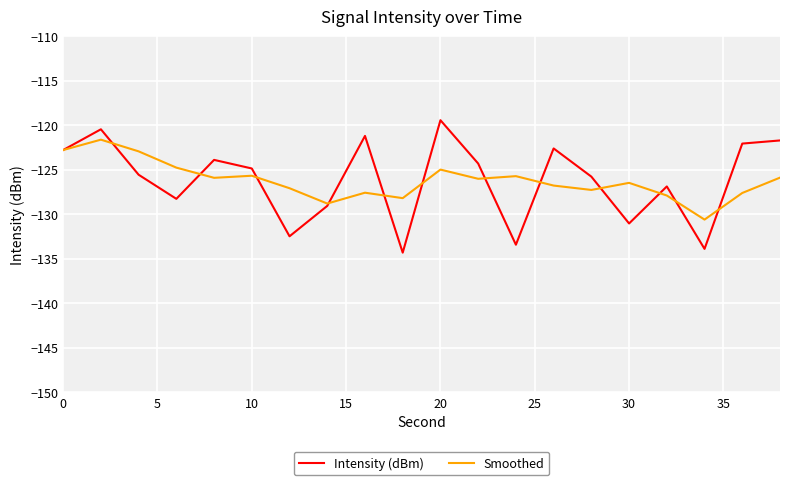

Which series has the largest range (max minus min)?

Intensity (dBm)